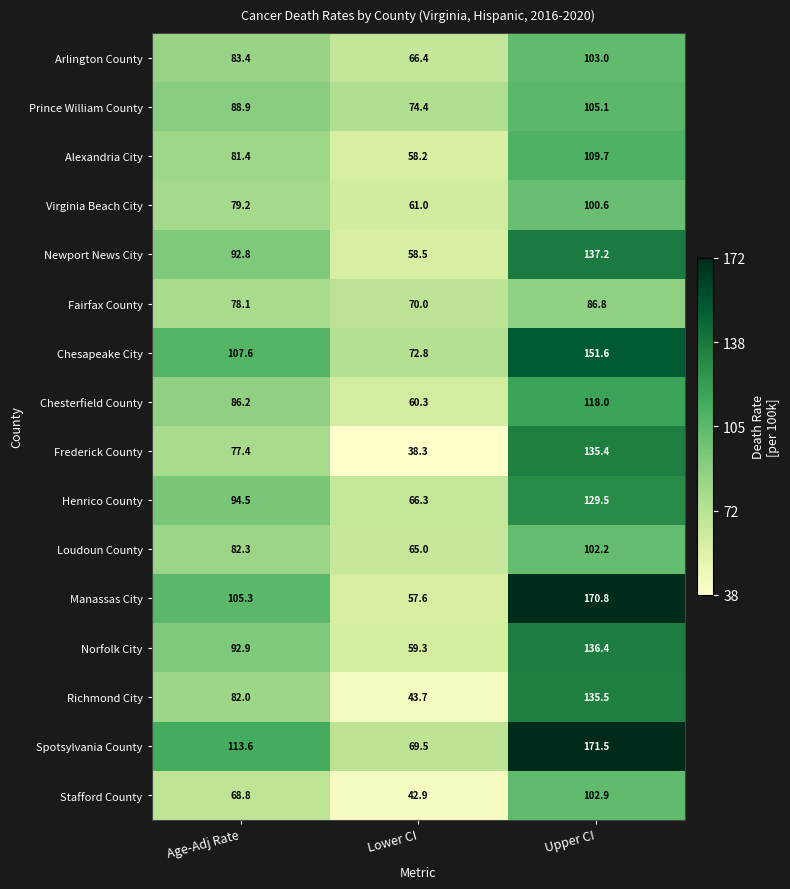

How many categories are shown in the chart?

3